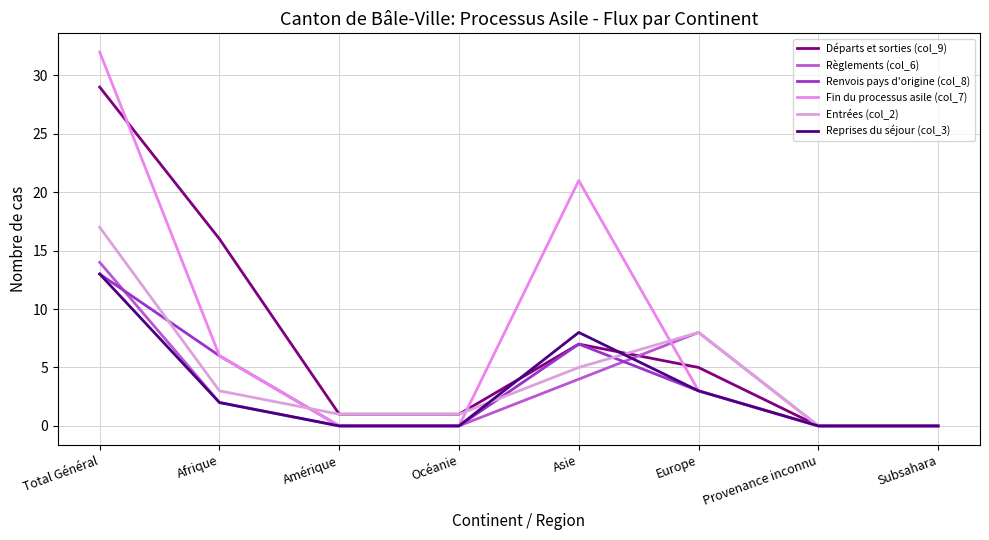

The value of Reprises du séjour (col_3) at Provenance inconnu is 5. True or false?

False